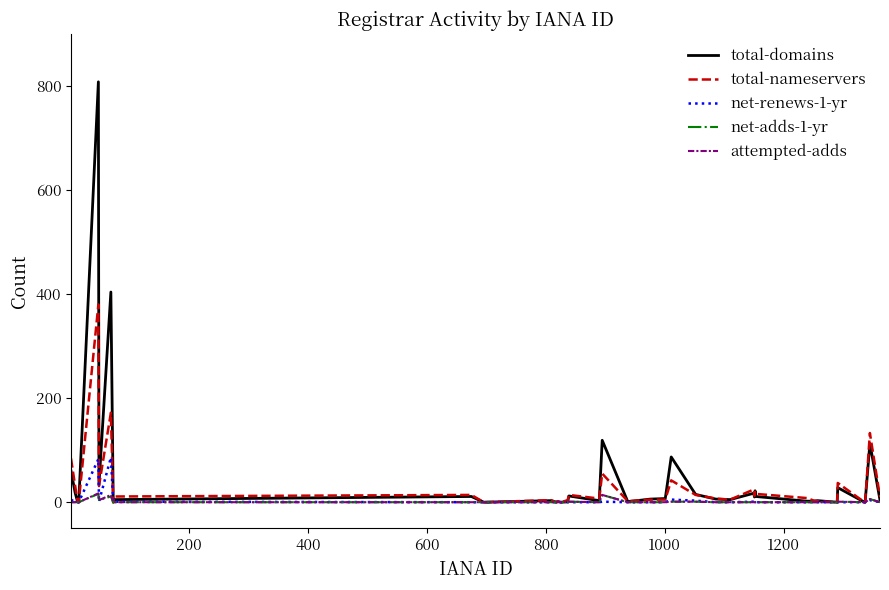

Which series has the largest range (max minus min)?

total-domains